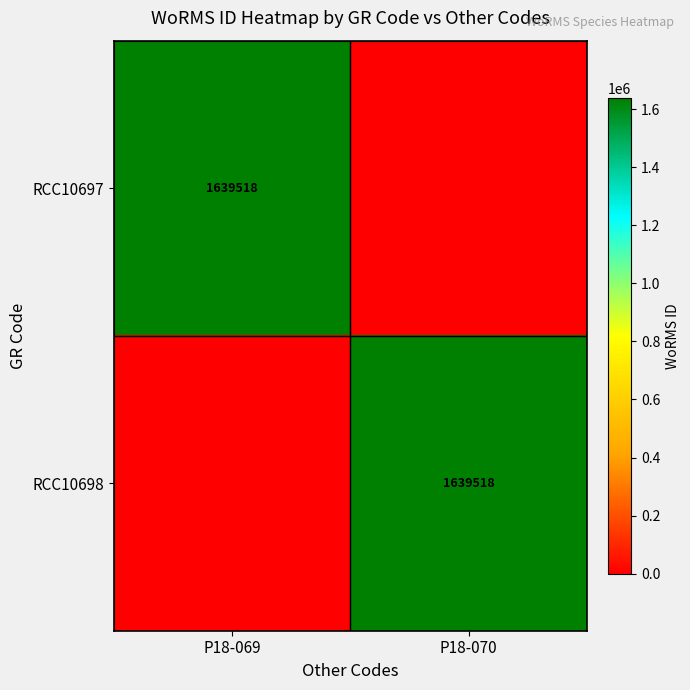

At how many categories does at least one series exceed 282594?

2